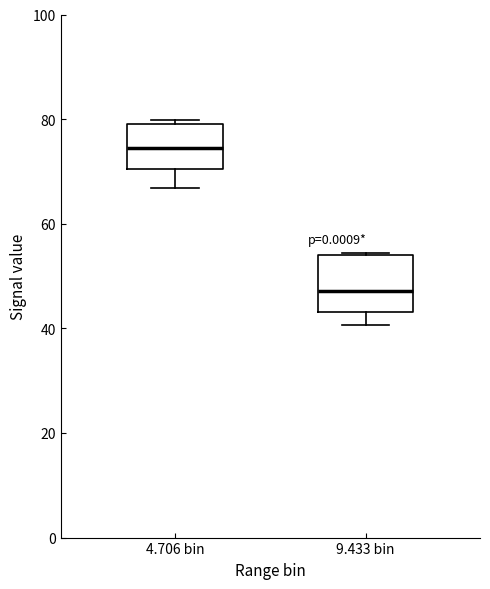

Reading left to right, read every box against the y-axis: the position of its median line, the range the box covers, and the ends of its whiskers. The values are not printed on the chart, so give them approximately, as read against the axis.

4.706 bin: median 74, box 70 to 80, whiskers 66 to 80 (just above the box's upper edge)
9.433 bin: median 48, box 44 to 54, whiskers 40 to 54